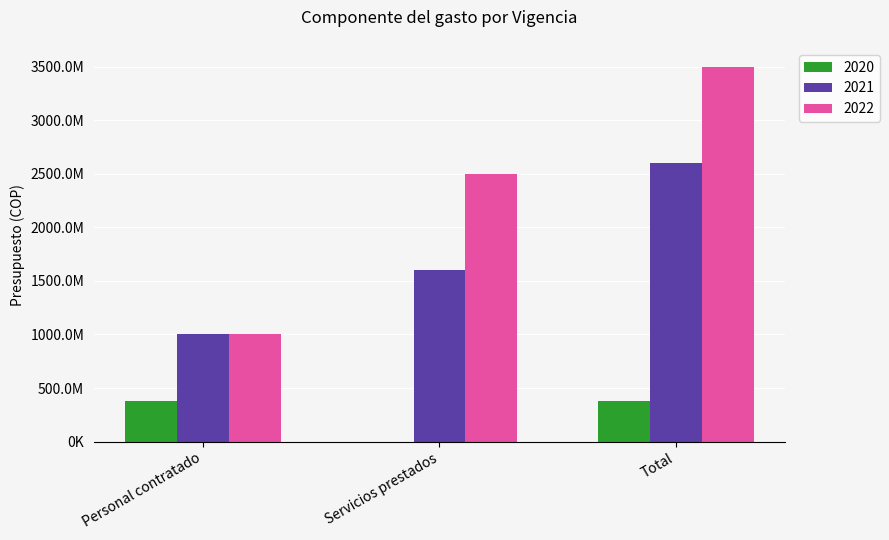

Which series has the largest range (max minus min)?

2022